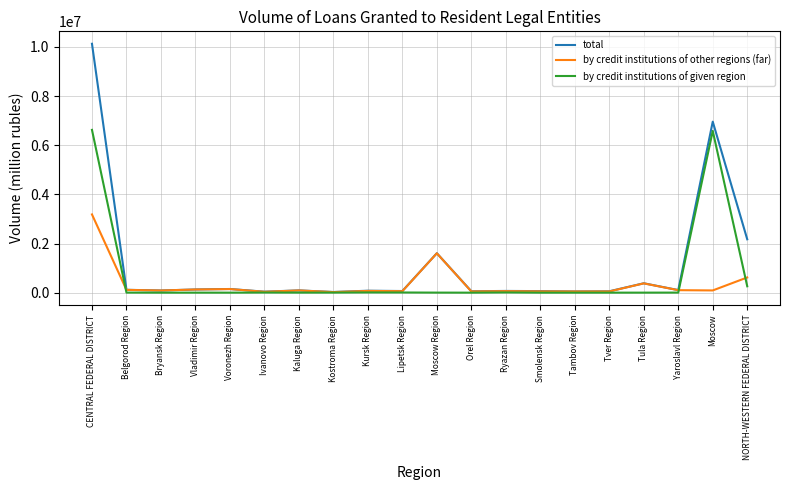

Read the by credit institutions of given region value at NORTH-WESTERN FEDERAL DISTRICT, to the nearest 100.

259300